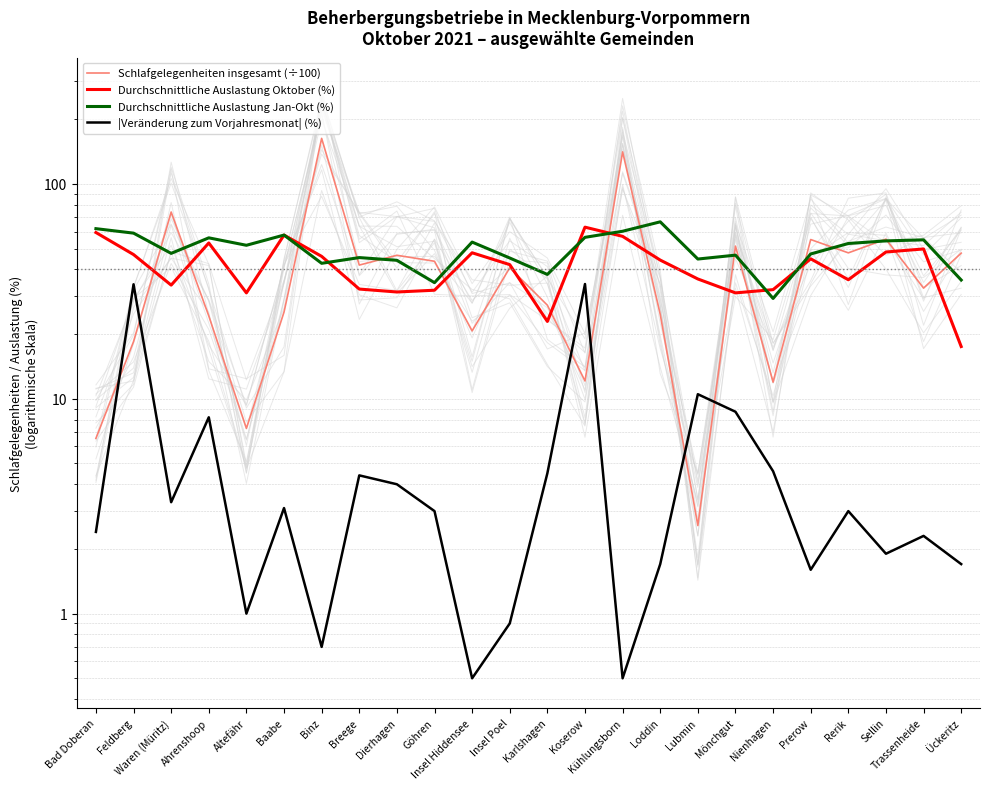

Reading left to right, extract all data points from this chart.

Schlafgelegenheiten insgesamt (÷100): 6.5	18.4	74.0	24.3	7.3	25.3	162.9	41.9	46.5	43.6	20.7	40.7	27.3	12.1	141.0	24.7	2.6	51.4	11.9	55.1	47.8	55.3	32.7	47.6
Durchschnittliche Auslastung Oktober (%): 59.4	46.9	33.8	53.1	31.1	57.8	46.0	32.4	31.4	32.0	47.8	42.1	22.9	62.9	57.0	44.2	36.1	31.1	32.2	44.8	35.8	48.2	49.8	17.5
Durchschnittliche Auslastung Jan-Okt (%): 61.9	59.0	47.5	56.1	51.8	57.8	42.7	45.4	44.1	34.7	53.6	45.2	37.9	56.4	60.2	66.6	44.7	46.6	29.3	47.2	52.8	54.3	54.9	35.7
|Veränderung zum Vorjahresmonat| (%): 2.4	34.1	3.3	8.2	1.0	3.1	0.7	4.4	4.0	3.0	0.5	0.9	4.5	34.2	0.5	1.7	10.5	8.7	4.6	1.6	3.0	1.9	2.3	1.7